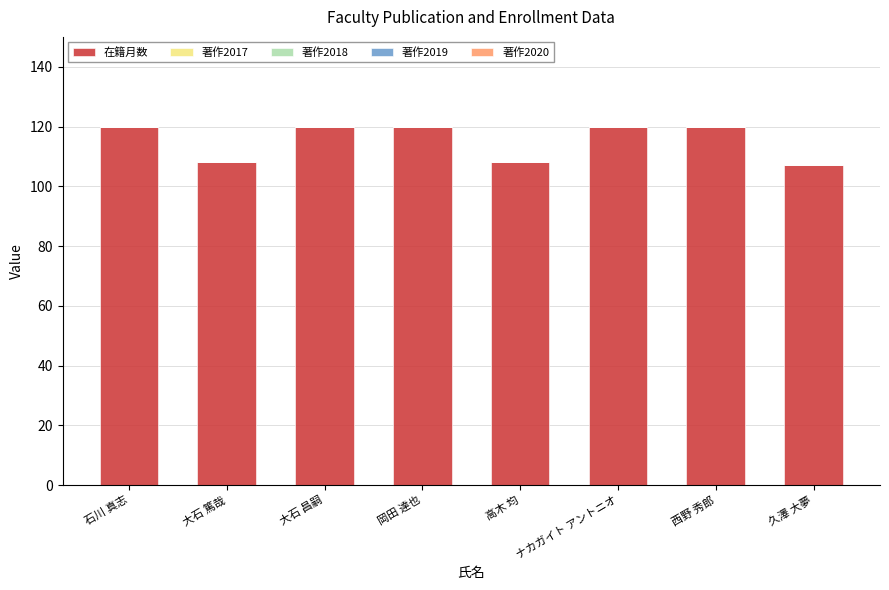

What is the value of the 5th bar from the left?

108